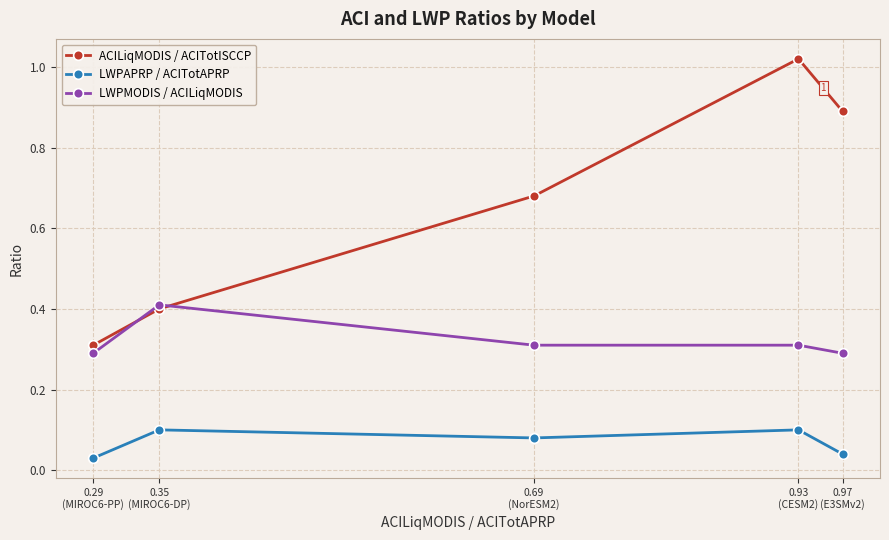

True or false: ACILiqMODIS / ACITotISCCP and LWPMODIS / ACILiqMODIS cross at least once.

True